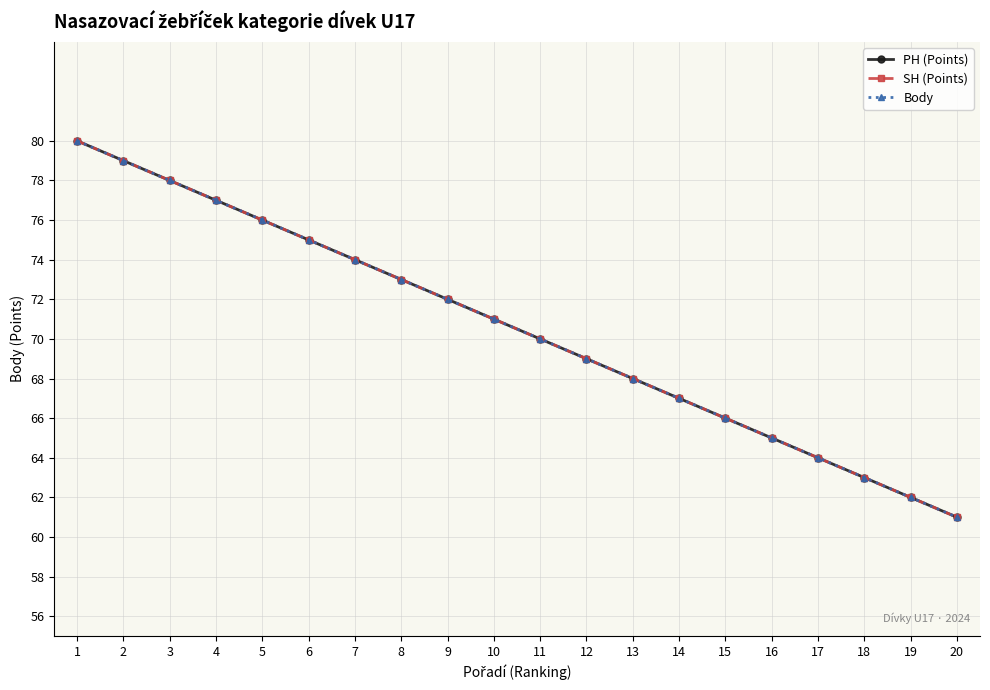

At which category is the sum across all series the highest?

1